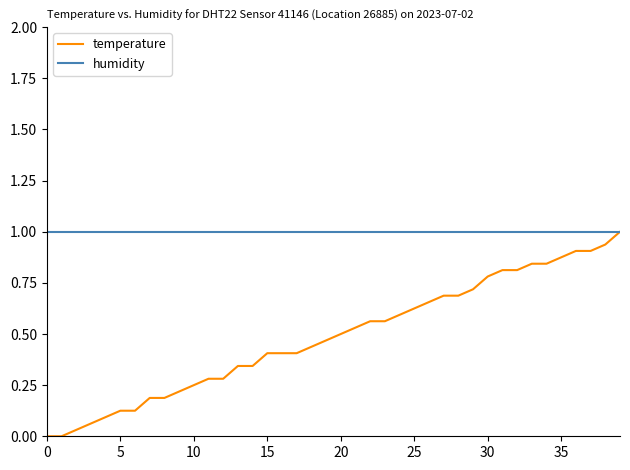

What are all the series names shown in the legend?

temperature, humidity